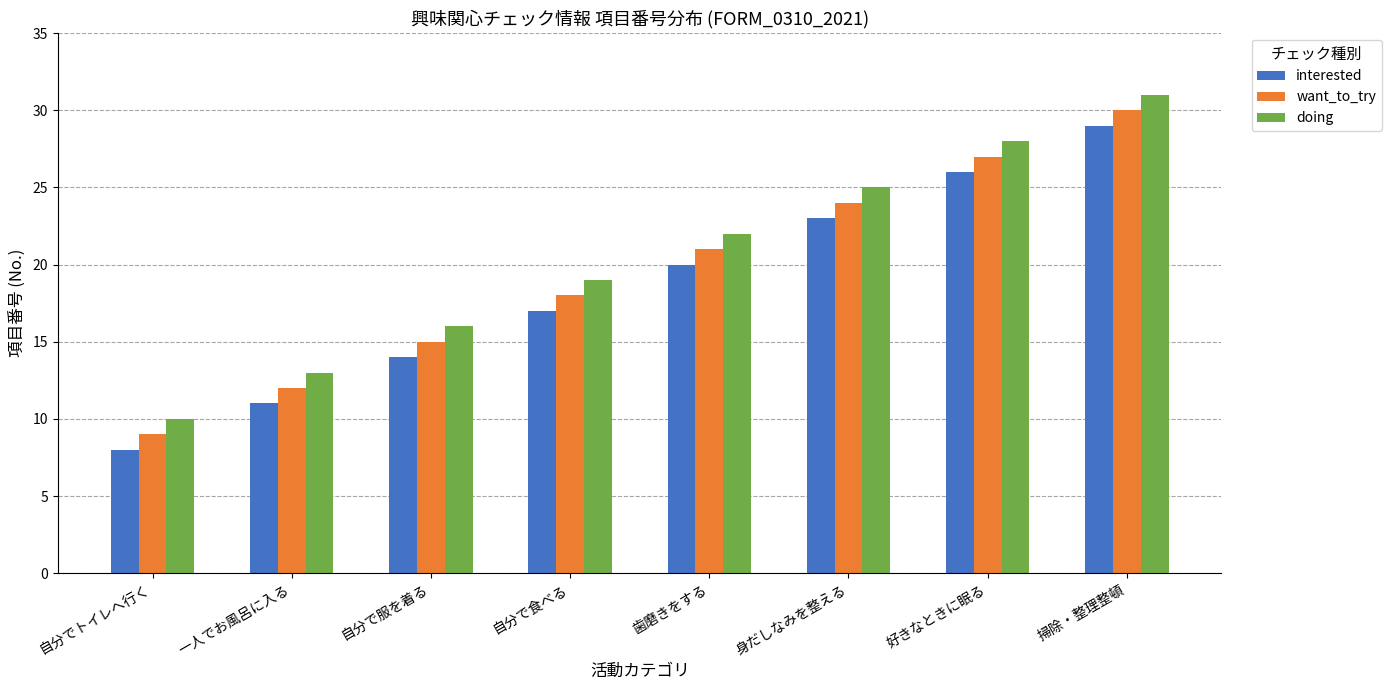

At which label is want_to_try closest to 19?

自分で食べる